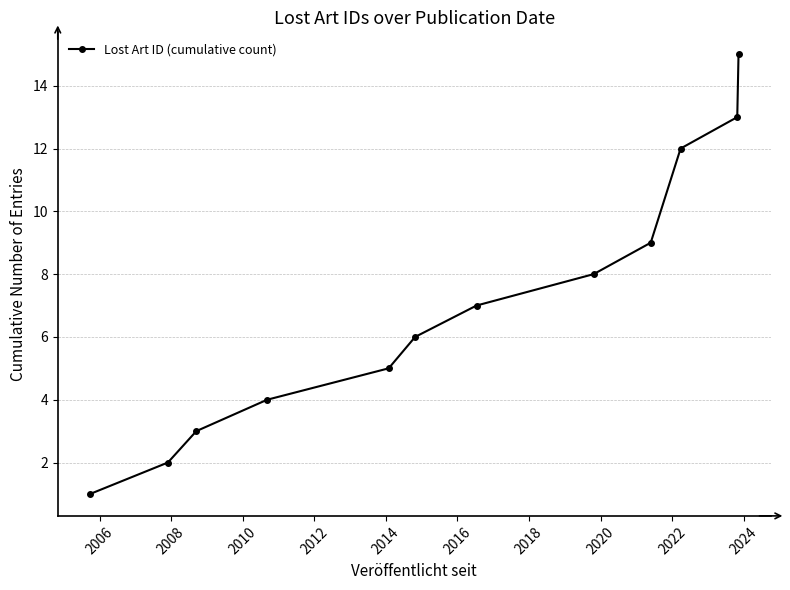

True or false: the data has more than 0 interior local peaks.

False